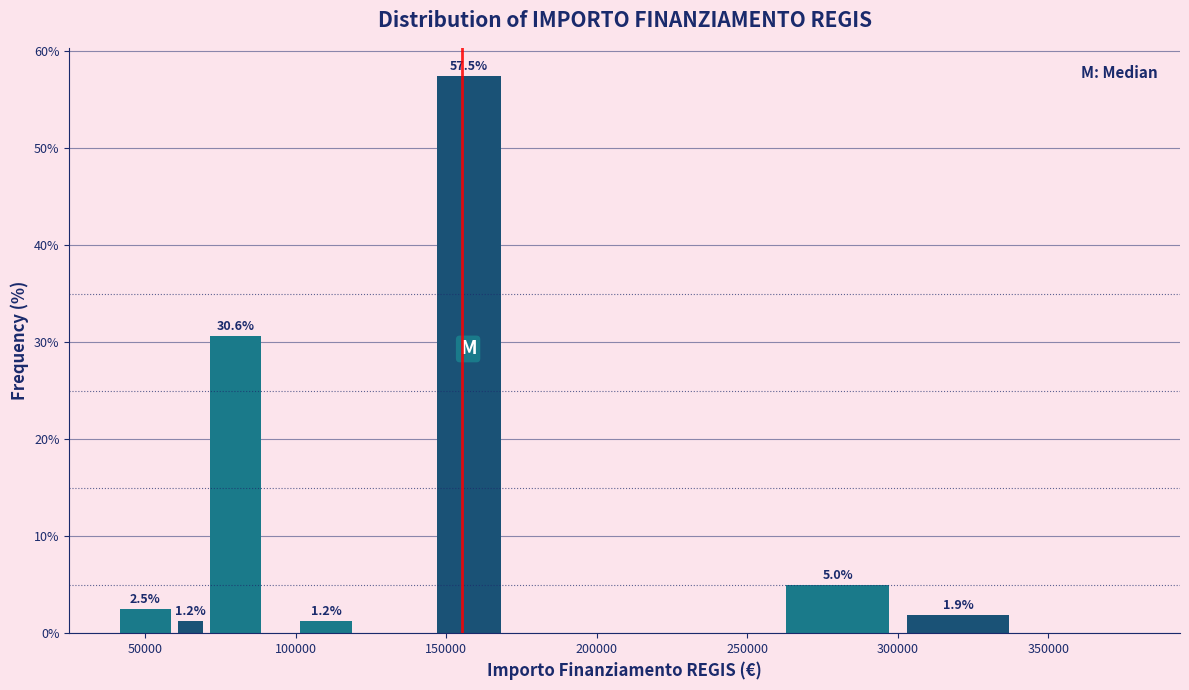

Around what value on the x-axis is the tallest bar? Give the approximate position of its centre, as read against the axis.

160000